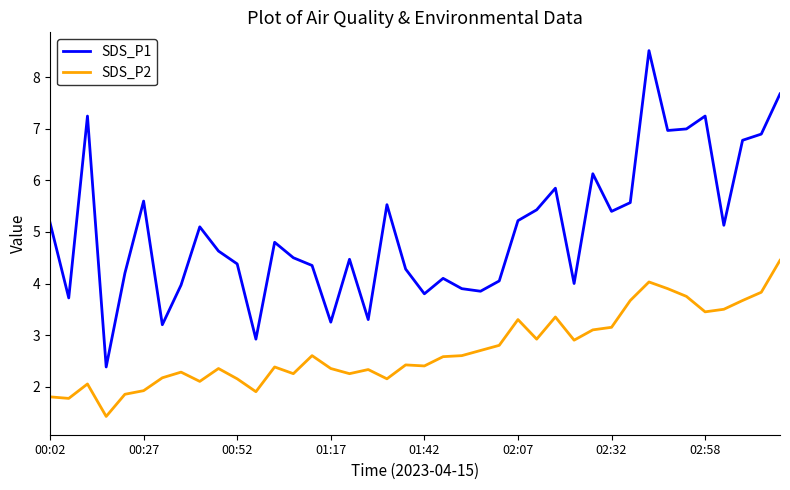

True or false: SDS_P2 and SDS_P1 intersect in this chart.

False